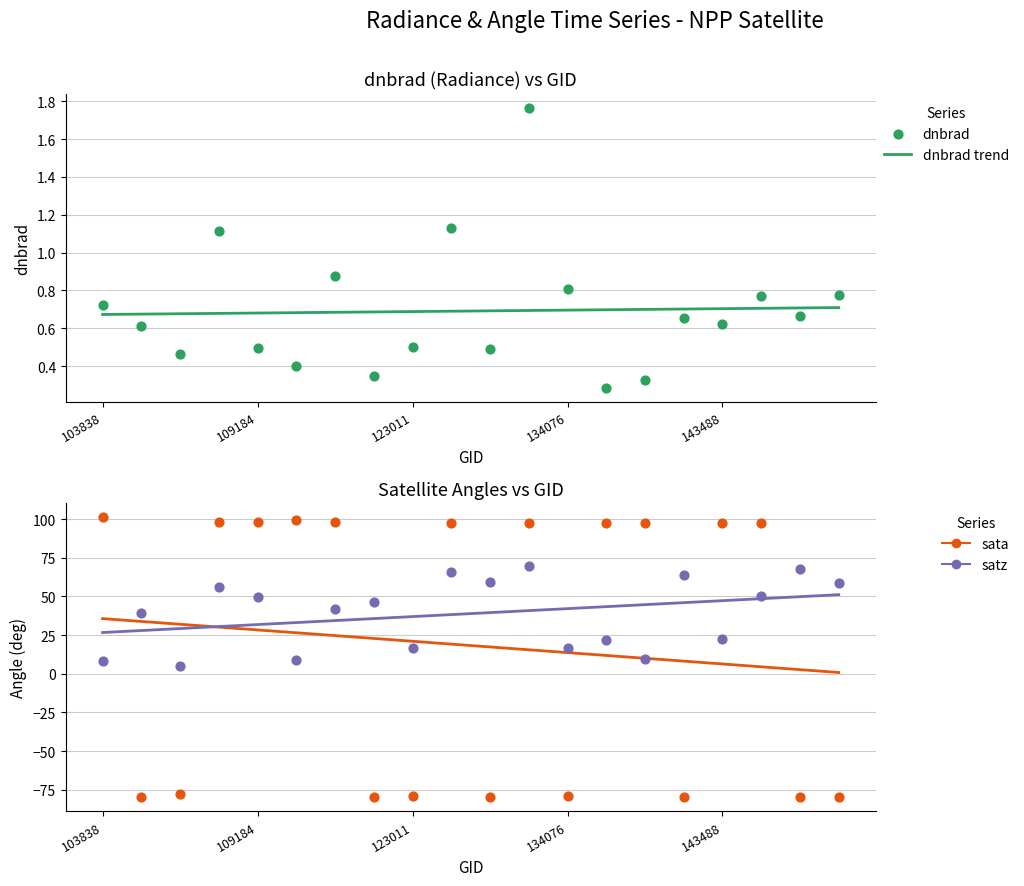

Which series reaches the minimum Y coordinate?

sata